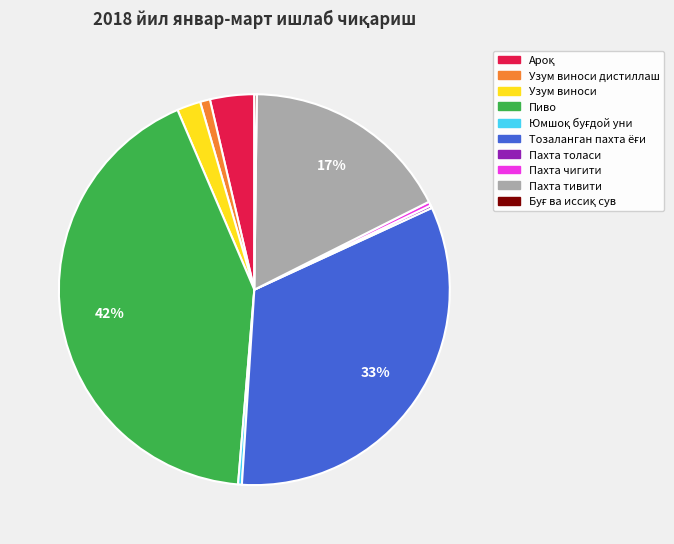

Is there any slice that represents more than half of the pie?

No